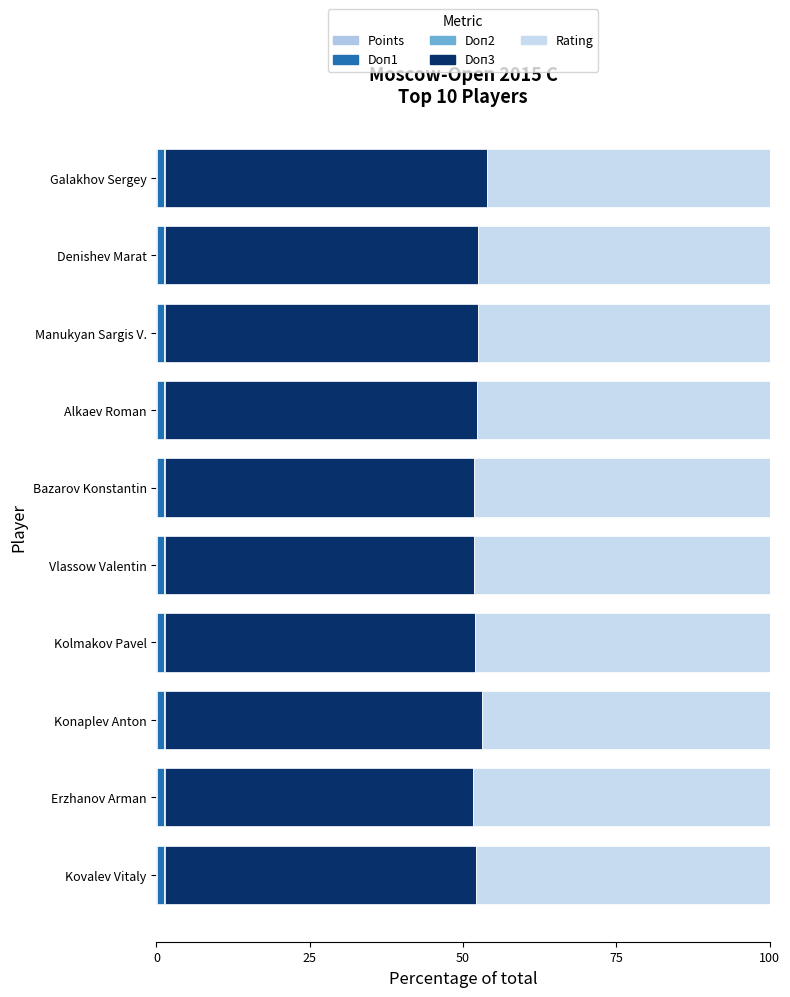

Which series has the largest total across all categories?

Doп3